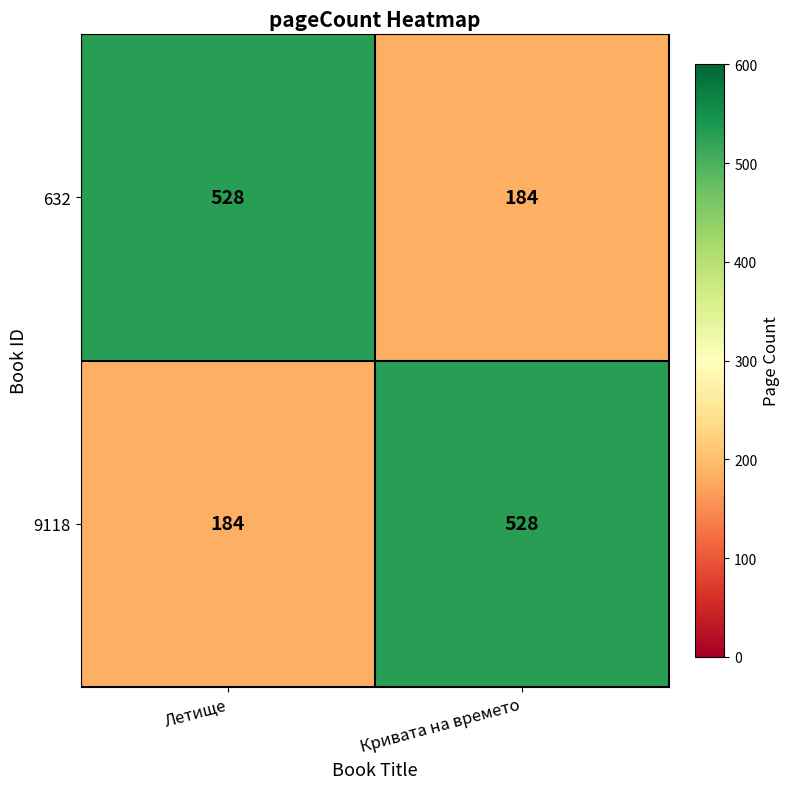

Reading right to left, transcribe all the data shown in this chart.

632: Кривата на времето=184	Летище=528
9118: Кривата на времето=528	Летище=184